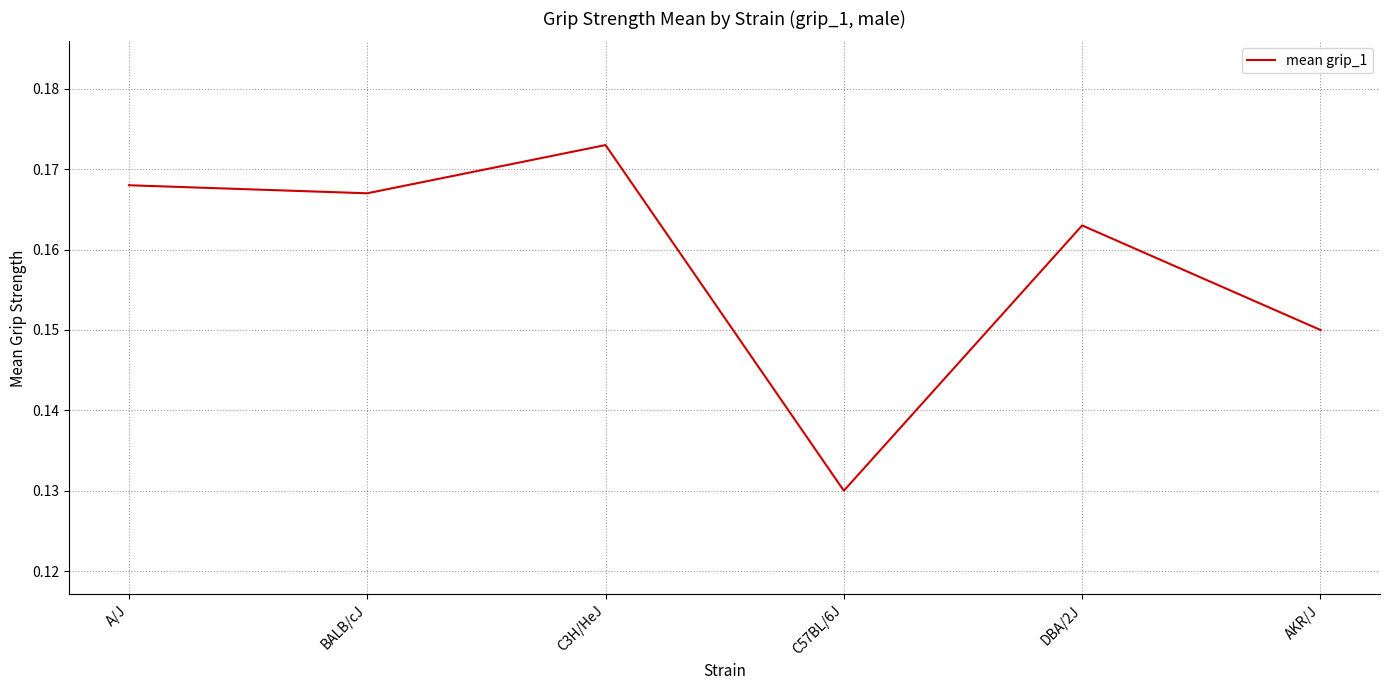

True or false: the data shows 0.1 at A/J.

False